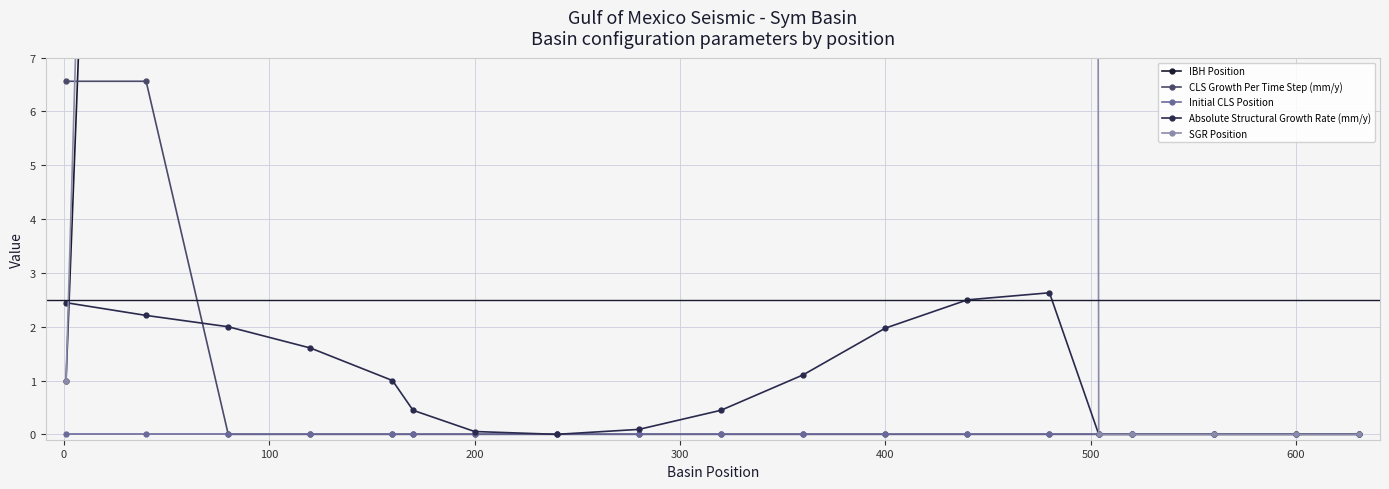

True or false: Absolute Structural Growth Rate (mm/y) has more than 0 points higher than both neighbors.

True